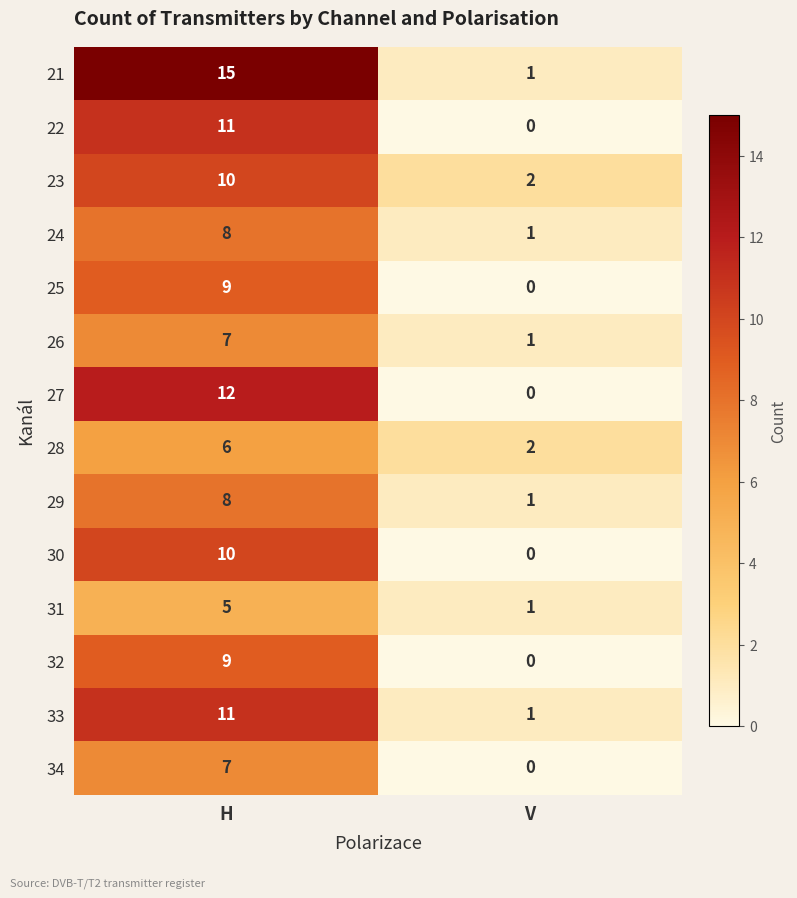

Which series changed the most between H and V?

21